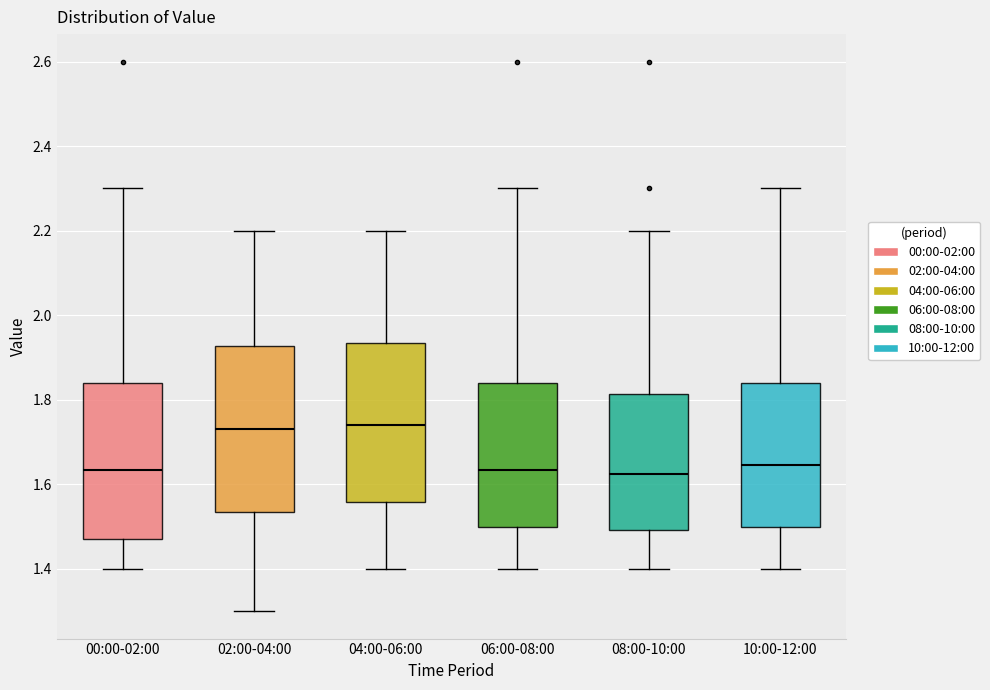

Reading left to right, transcribe this box plot: for each box, give where its median line is, the range the box spans, and where its two whiskers end, as read against the y-axis. The values are not printed on the chart, so give them approximately, as read against the axis.

00:00-02:00: median 1.64, box 1.48 to 1.84, whiskers 1.40 to 2.30
02:00-04:00: median 1.74, box 1.54 to 1.92, whiskers 1.30 to 2.20
04:00-06:00: median 1.74, box 1.56 to 1.94, whiskers 1.40 to 2.20
06:00-08:00: median 1.64, box 1.50 to 1.84, whiskers 1.40 to 2.30
08:00-10:00: median 1.62, box 1.50 to 1.82, whiskers 1.40 to 2.20
10:00-12:00: median 1.64, box 1.50 to 1.84, whiskers 1.40 to 2.30